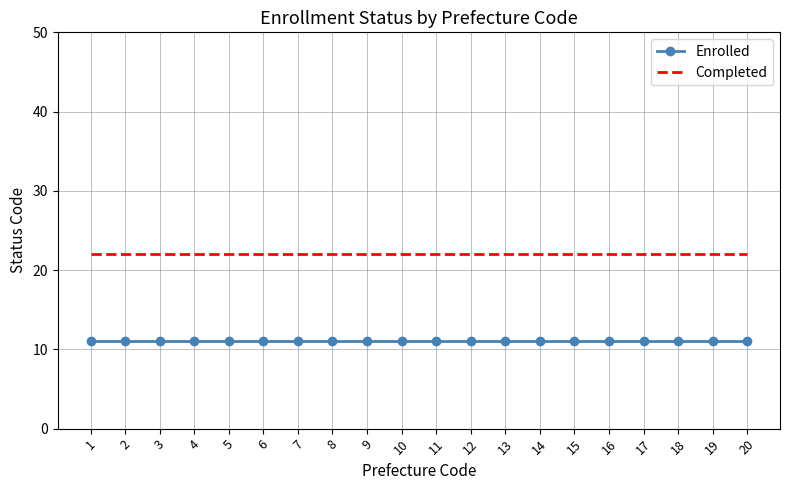

What is the maximum value shown in the chart?

22